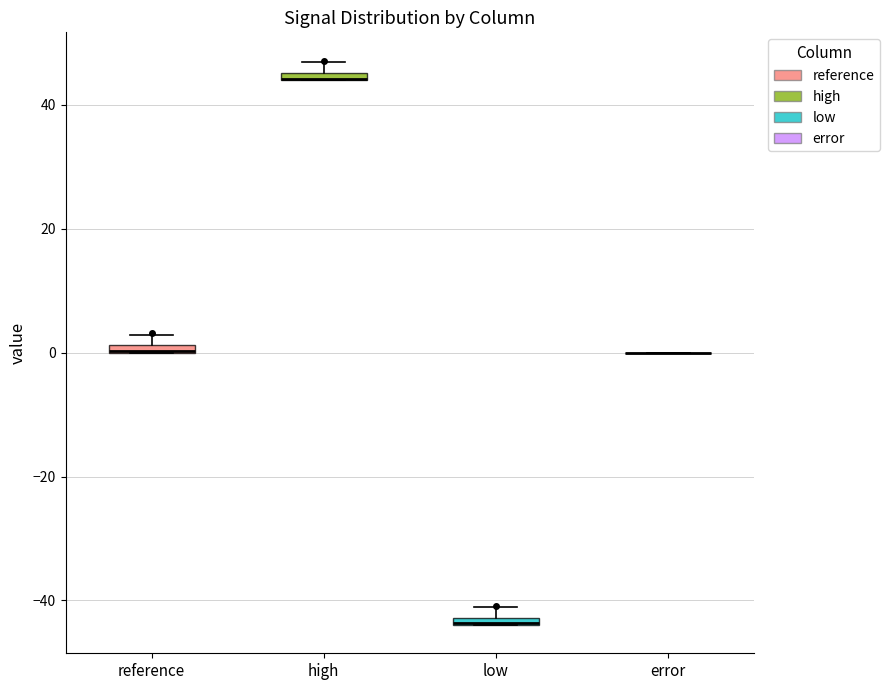

Where is the upper edge of the box for high on the y-axis? The values are not printed on the chart, so give them approximately, as read against the axis.

46